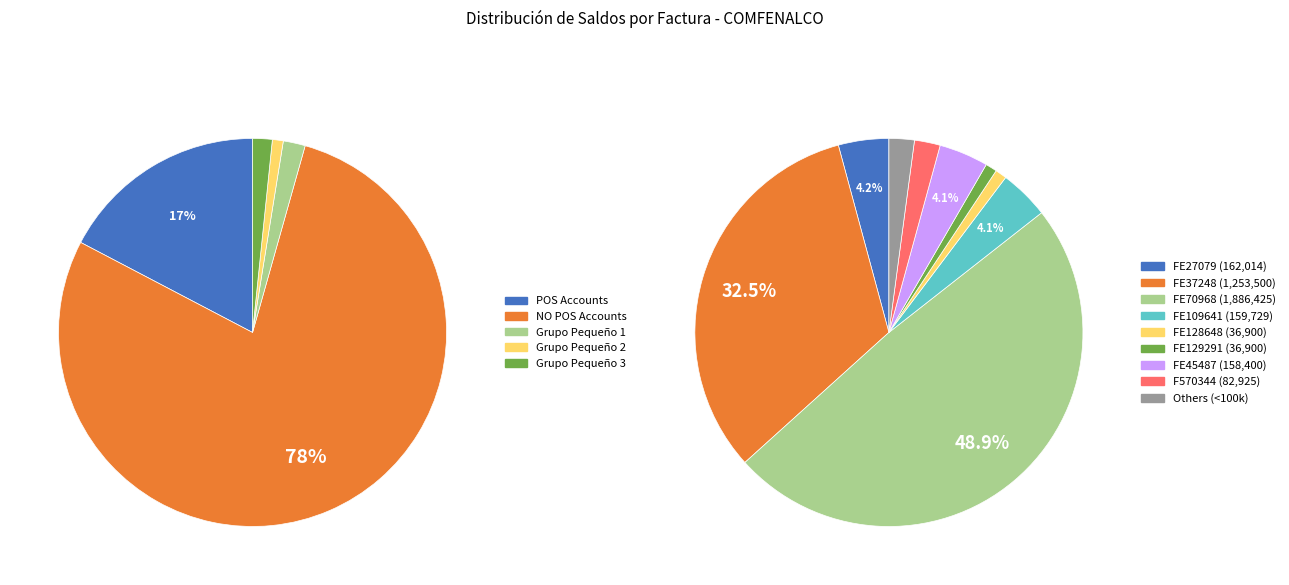

Is it true that FE117375 is 0% of the pie?

True